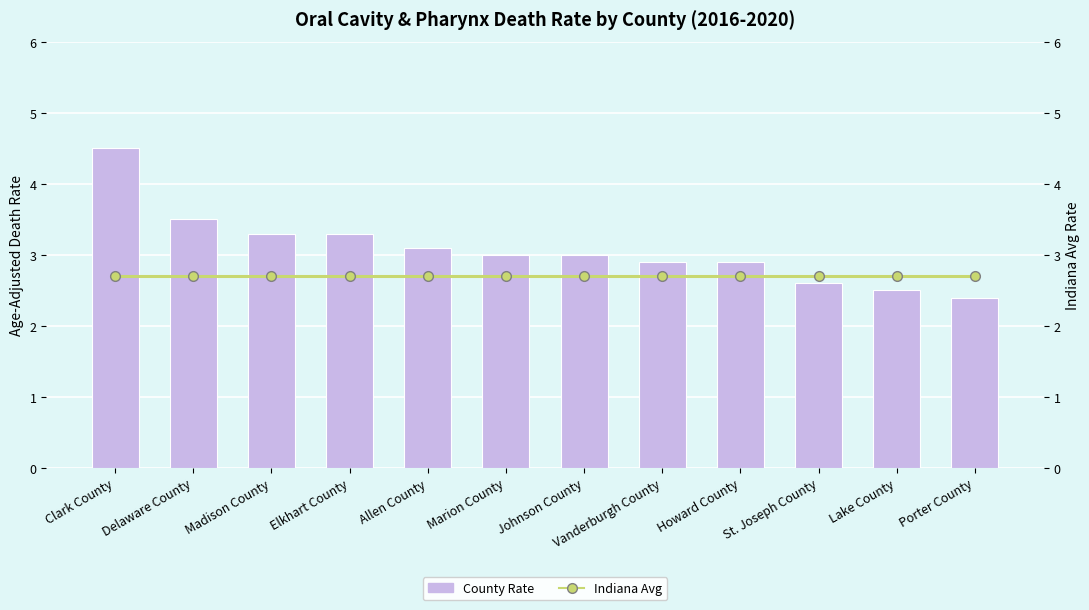

At Clark County, list the series in order from largest to smallest.

County Rate, Indiana Avg